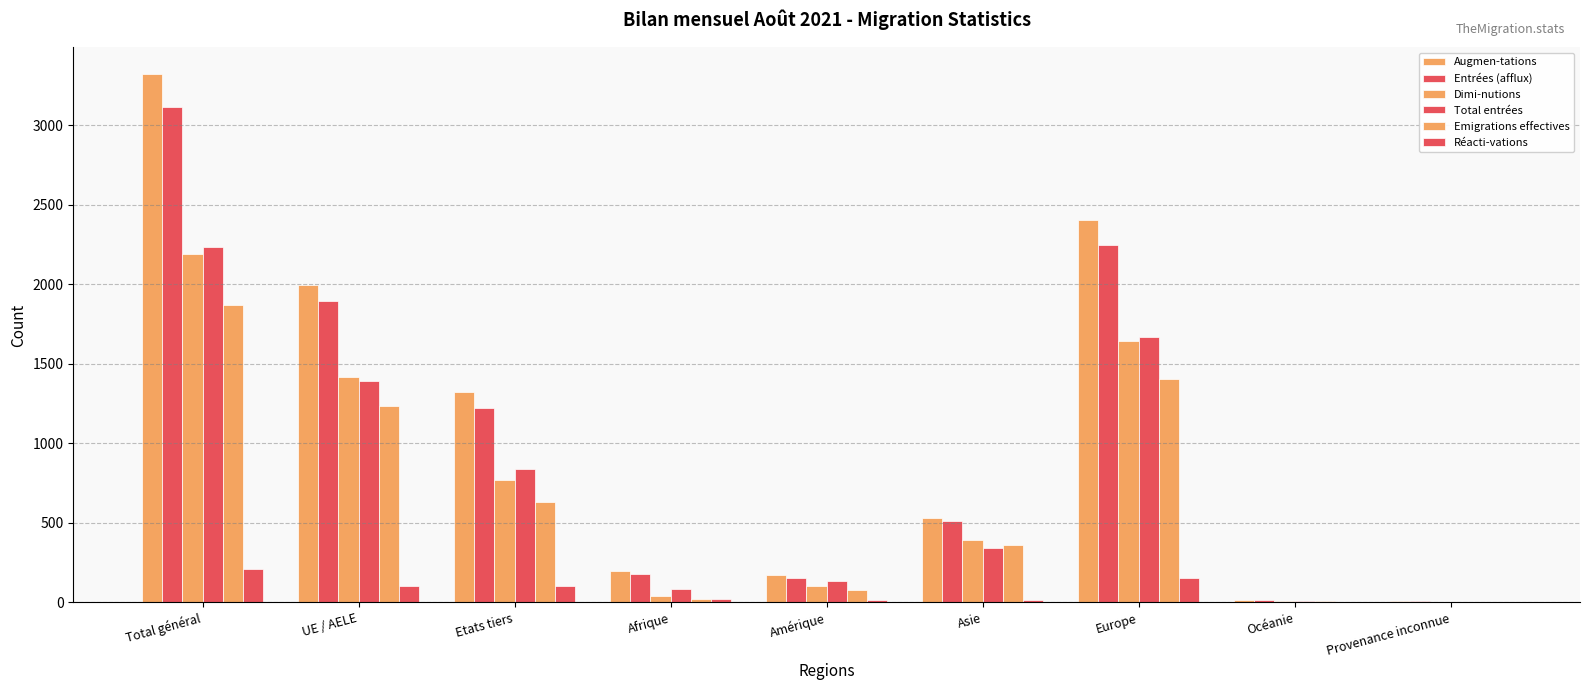

Where does the Réacti-vations series first go above 20?

Total général